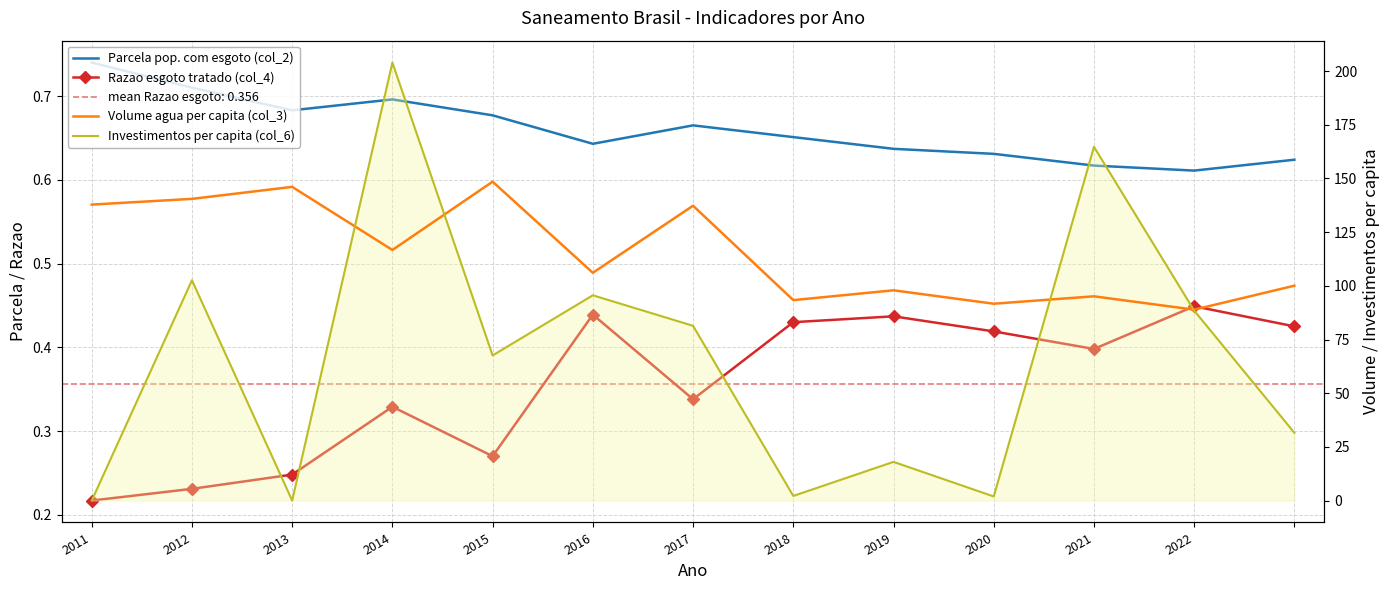

What are all the series names shown in the legend?

Parcela pop. com esgoto (col_2), Razao esgoto tratado (col_4), Volume agua per capita (col_3), Investimentos per capita (col_6)